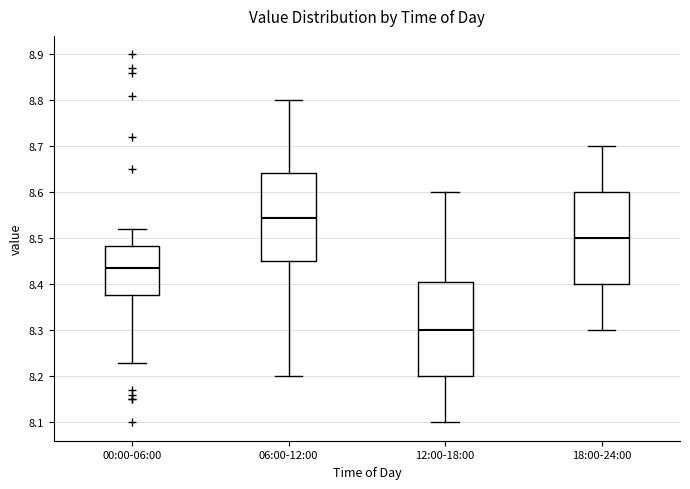

Reading left to right, read every box against the y-axis: the position of its median line, the range the box covers, and the ends of its whiskers. The values are not printed on the chart, so give them approximately, as read against the axis.

00:00-06:00: median 8.44, box 8.38 to 8.48, whiskers 8.23 to 8.52
06:00-12:00: median 8.55, box 8.45 to 8.64, whiskers 8.20 to 8.80
12:00-18:00: median 8.30, box 8.20 to 8.41, whiskers 8.10 to 8.60
18:00-24:00: median 8.50, box 8.40 to 8.60, whiskers 8.30 to 8.70